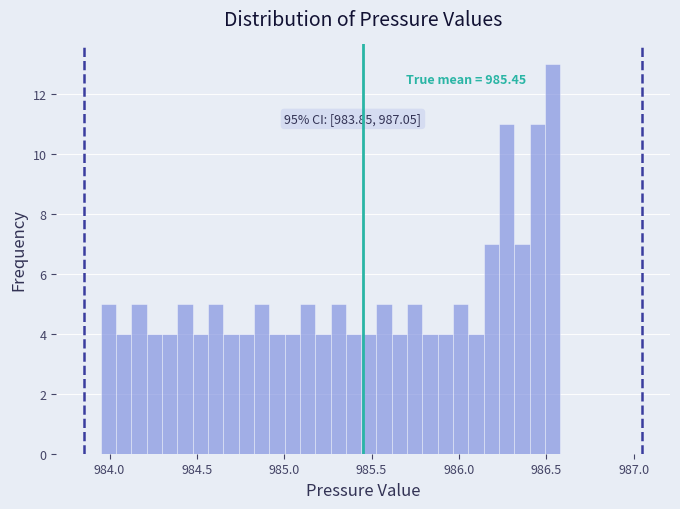

Around what value on the x-axis is the tallest bar? Give the approximate position of its centre, as read against the axis.

986.55